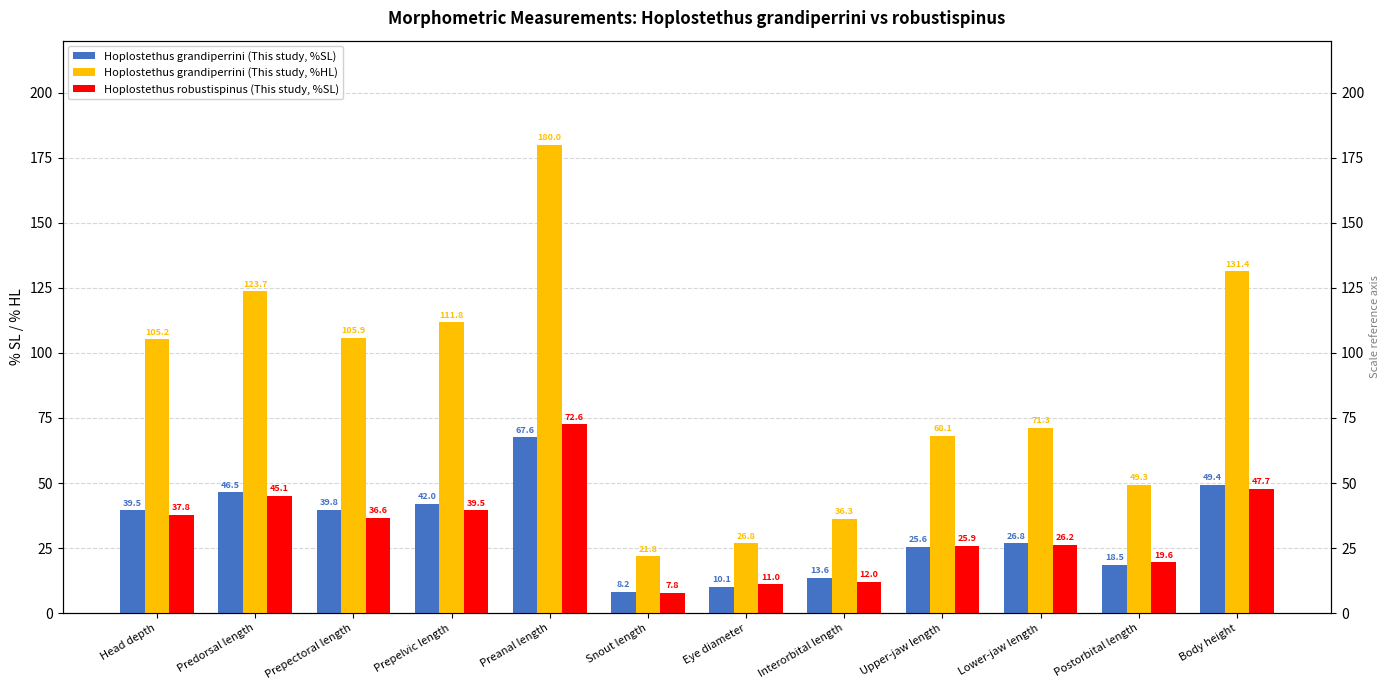

Does the chart contain stacked bars?

No